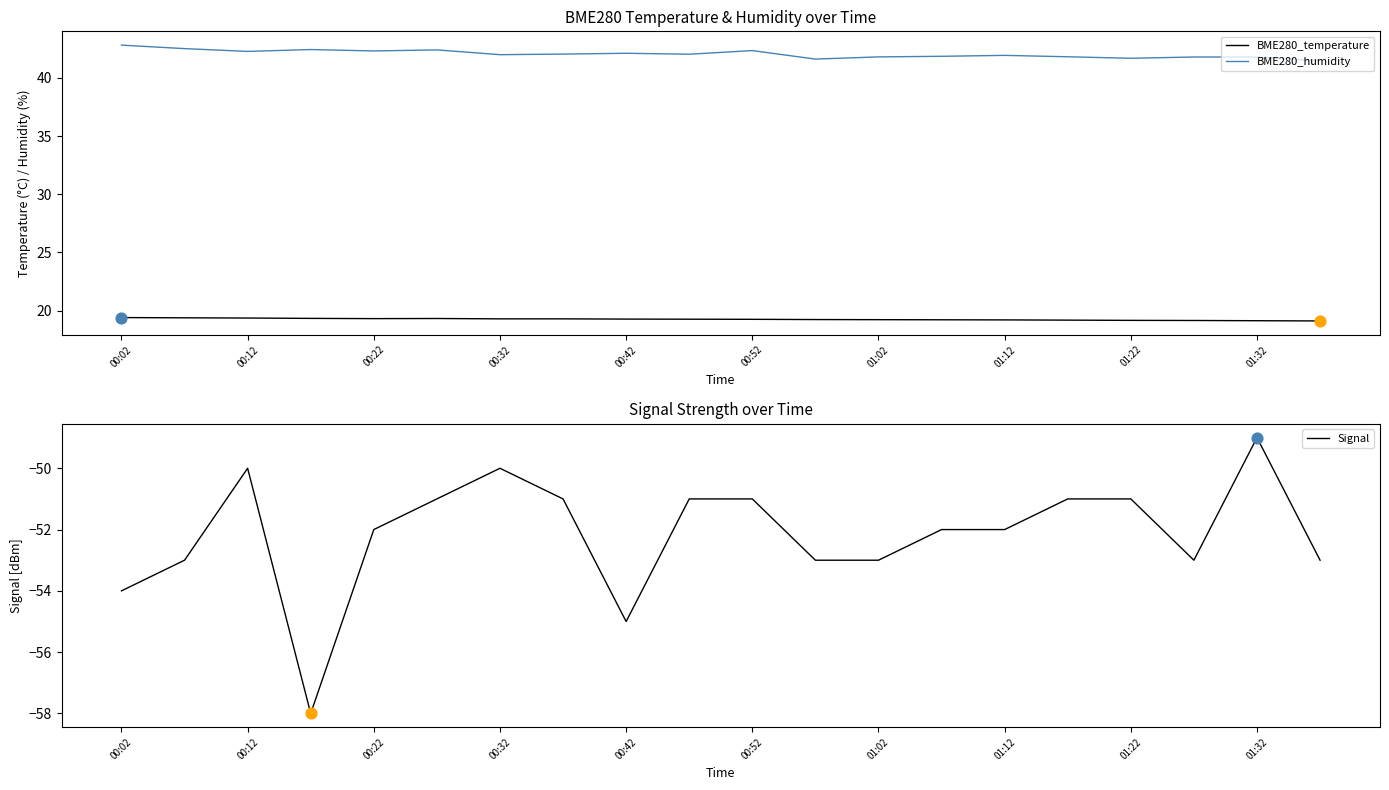

Which series has the largest total across all categories?

BME280_humidity